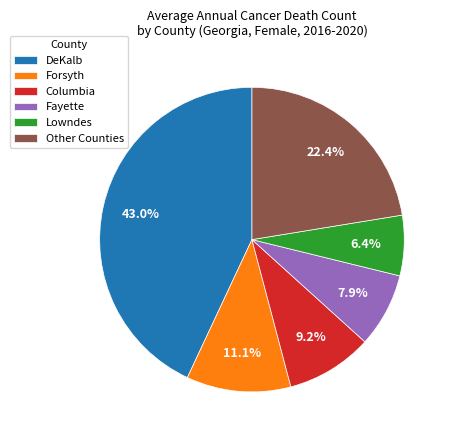

Do Lowndes and Forsyth together represent more than half of the pie?

No